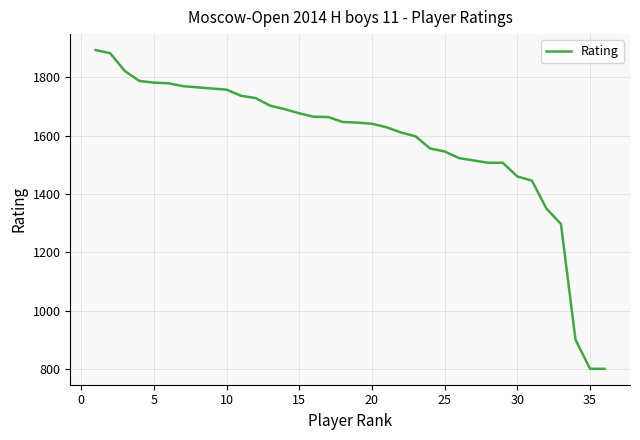

What is the difference between the maximum and minimum values?

1094